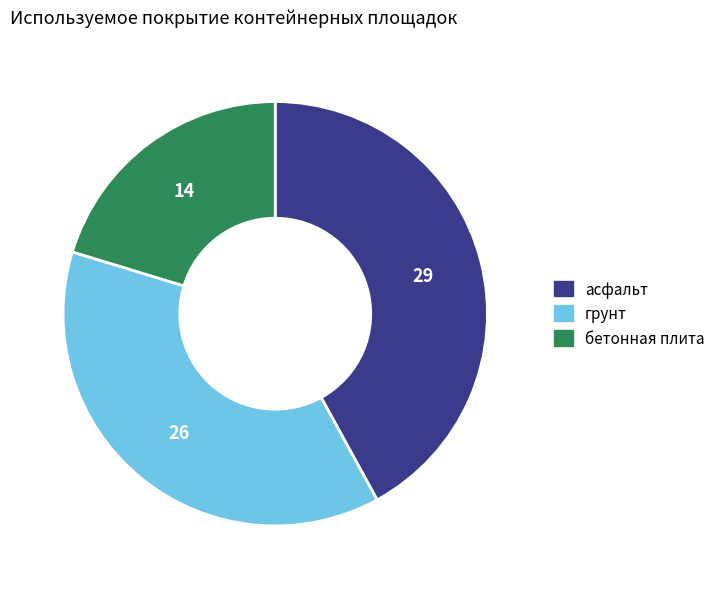

Is it true that бетонная плита is 20% of the pie?

True